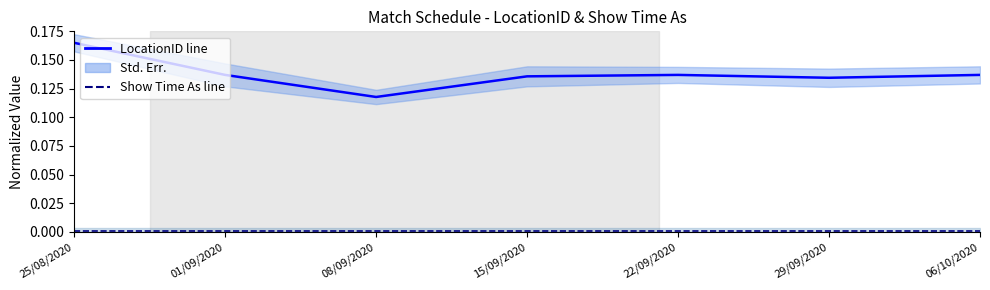

What is the value of the LocationID line point at the 2nd from the left?

0.1